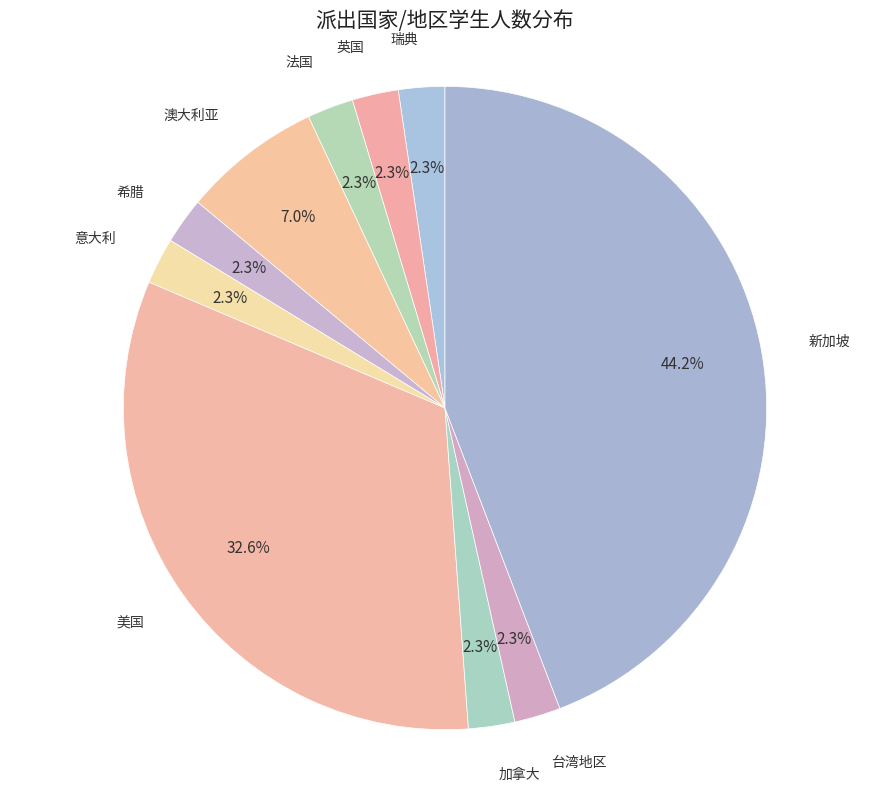

How many slices are in this pie chart?

10